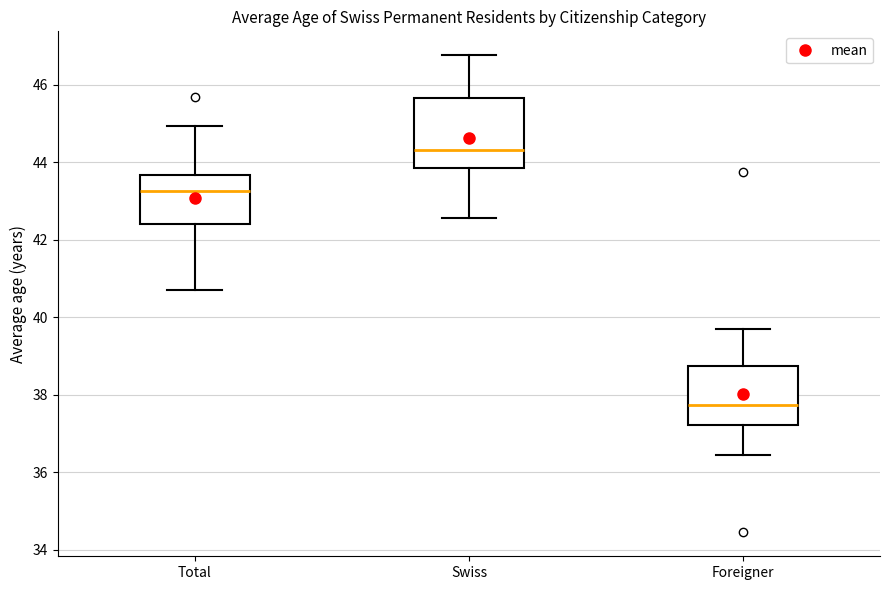

Which box has the highest median line?

Swiss